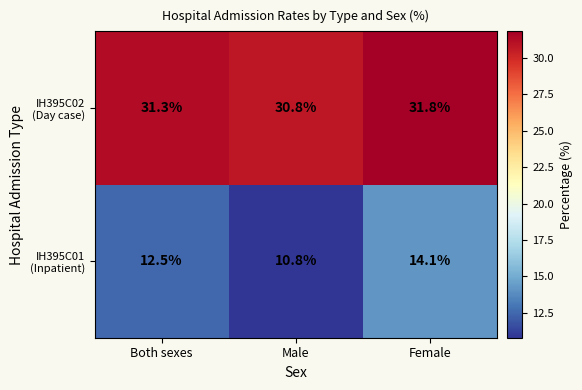

What is the total value across all series at Both sexes?

43.8